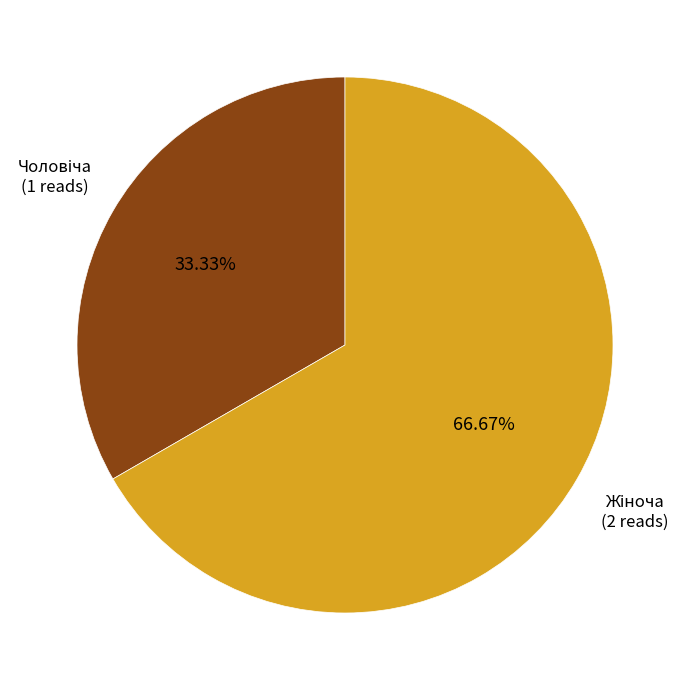

Is there any slice that represents more than half of the pie?

Yes